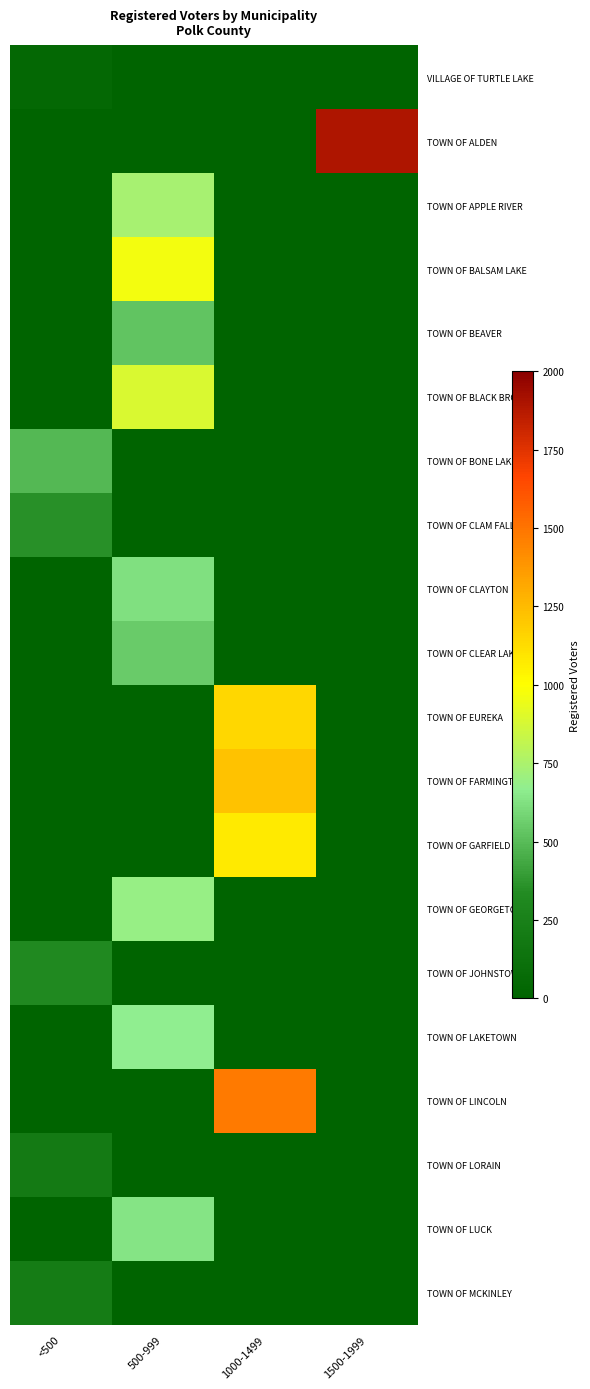

Reading left to right, list all the values displayed in this chart.

VILLAGE OF TURTLE LAKE: <500=44	500-999=0	1000-1499=0	1500-1999=0
TOWN OF ALDEN: <500=0	500-999=0	1000-1499=0	1500-1999=1897
TOWN OF APPLE RIVER: <500=0	500-999=739	1000-1499=0	1500-1999=0
TOWN OF BALSAM LAKE: <500=0	500-999=967	1000-1499=0	1500-1999=0
TOWN OF BEAVER: <500=0	500-999=529	1000-1499=0	1500-1999=0
TOWN OF BLACK BROOK: <500=0	500-999=889	1000-1499=0	1500-1999=0
TOWN OF BONE LAKE: <500=489	500-999=0	1000-1499=0	1500-1999=0
TOWN OF CLAM FALLS: <500=355	500-999=0	1000-1499=0	1500-1999=0
TOWN OF CLAYTON: <500=0	500-999=623	1000-1499=0	1500-1999=0
TOWN OF CLEAR LAKE: <500=0	500-999=548	1000-1499=0	1500-1999=0
TOWN OF EUREKA: <500=0	500-999=0	1000-1499=1141	1500-1999=0
TOWN OF FARMINGTON: <500=0	500-999=0	1000-1499=1219	1500-1999=0
TOWN OF GARFIELD: <500=0	500-999=0	1000-1499=1078	1500-1999=0
TOWN OF GEORGETOWN: <500=0	500-999=690	1000-1499=0	1500-1999=0
TOWN OF JOHNSTOWN: <500=323	500-999=0	1000-1499=0	1500-1999=0
TOWN OF LAKETOWN: <500=0	500-999=671	1000-1499=0	1500-1999=0
TOWN OF LINCOLN: <500=0	500-999=0	1000-1499=1482	1500-1999=0
TOWN OF LORAIN: <500=196	500-999=0	1000-1499=0	1500-1999=0
TOWN OF LUCK: <500=0	500-999=640	1000-1499=0	1500-1999=0
TOWN OF MCKINLEY: <500=216	500-999=0	1000-1499=0	1500-1999=0